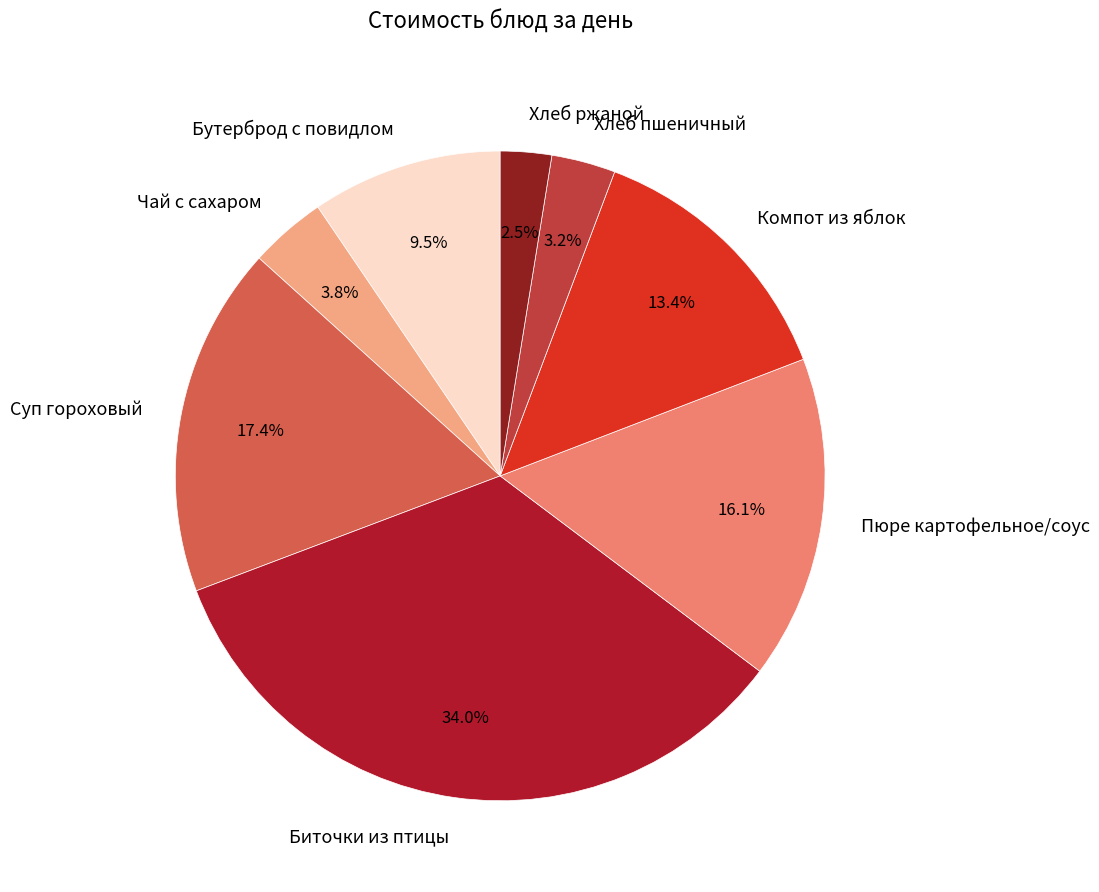

How many slices are in this pie chart?

8